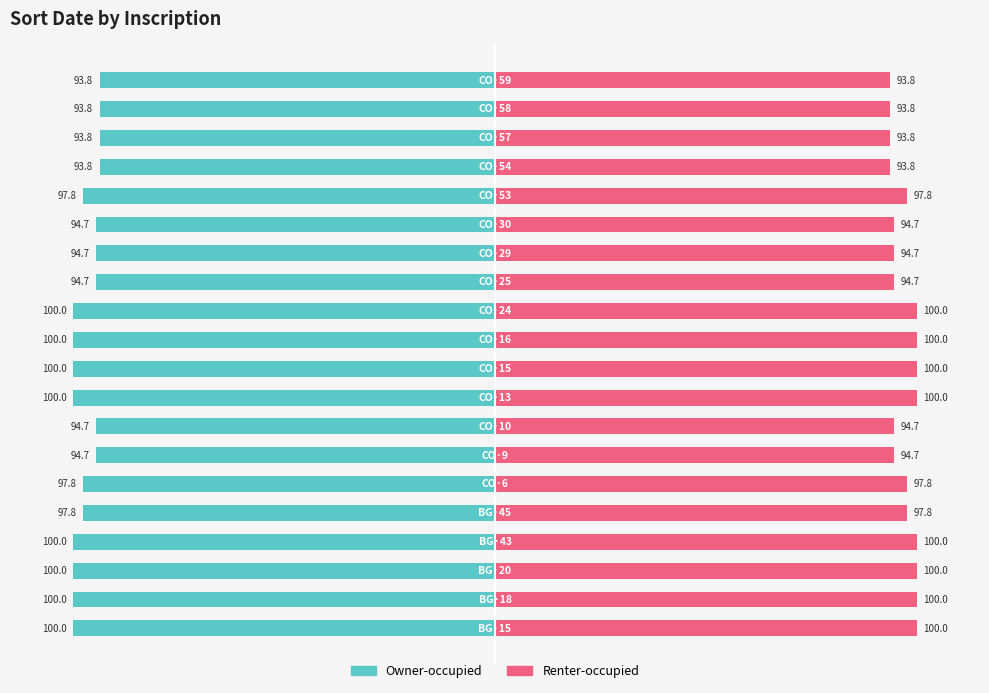

What are all the series names shown in the legend?

Owner-occupied, Renter-occupied